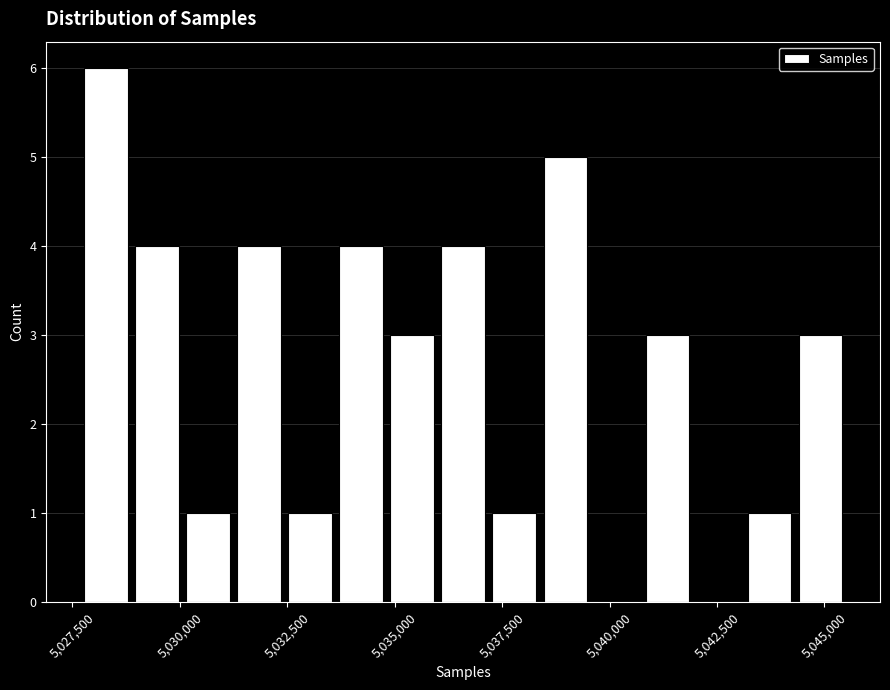

Around what value on the x-axis is the tallest bar? Give the approximate position of its centre, as read against the axis.

5028500